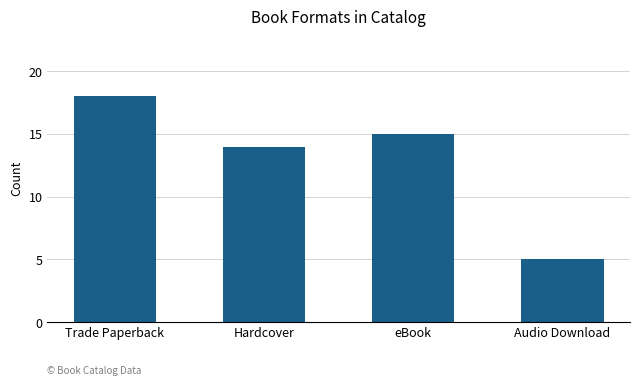

Reading left to right, transcribe all the data shown in this chart.

18	14	15	5